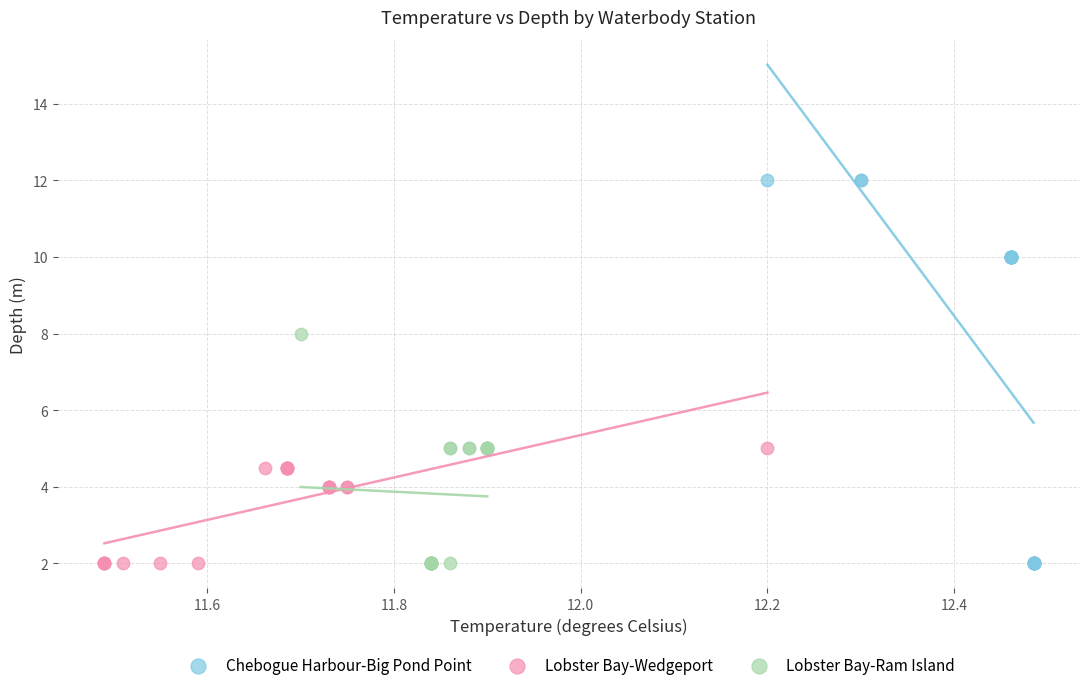

Which series has the widest spread of Y values?

Chebogue Harbour-Big Pond Point